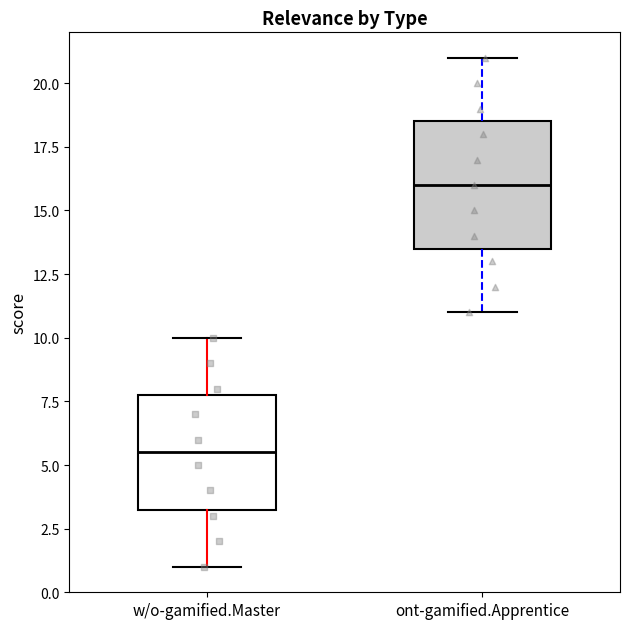

Reading left to right, transcribe this box plot: for each box, give where its median line is, the range the box spans, and where its two whiskers end, as read against the y-axis. The values are not printed on the chart, so give them approximately, as read against the axis.

w/o-gamified.Master: median 5.5, box 3.5 to 8.0, whiskers 1.0 to 10.0
ont-gamified.Apprentice: median 16.0, box 13.5 to 18.5, whiskers 11.0 to 21.0